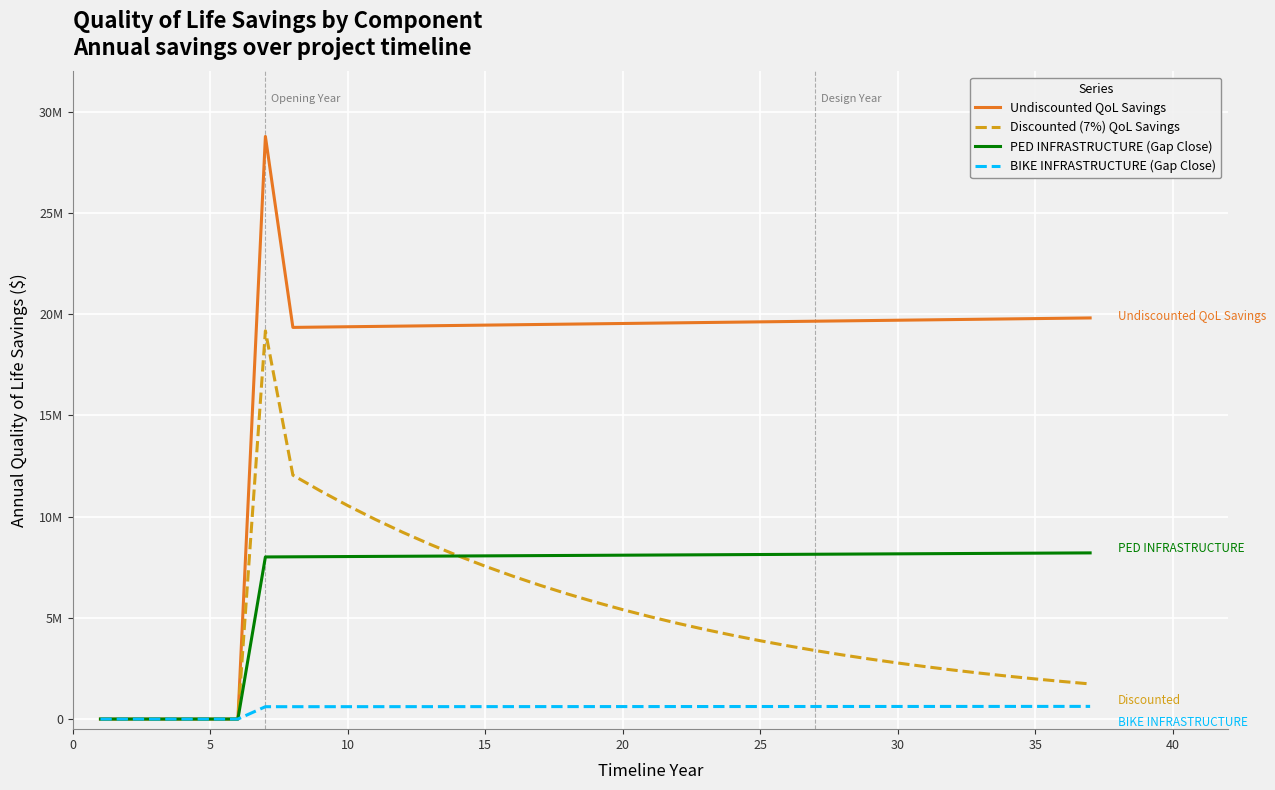

Does the chart have visible grid lines?

Yes